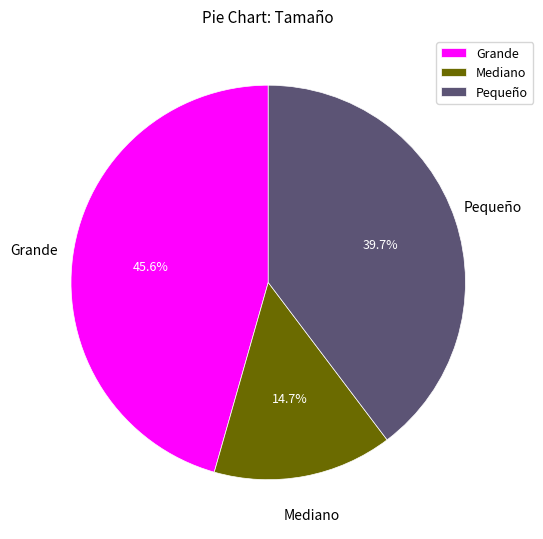

Which has a higher value, Grande or Pequeño?

Grande